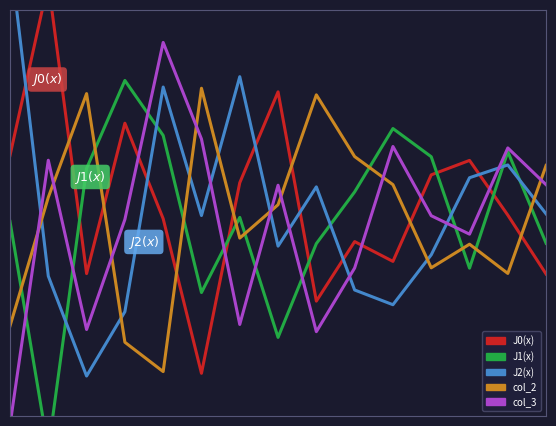

How many lines are shown in the chart?

5